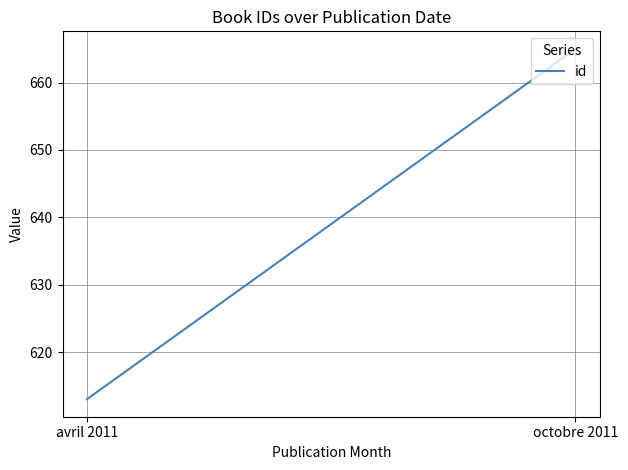

Read the value at octobre 2011.

665